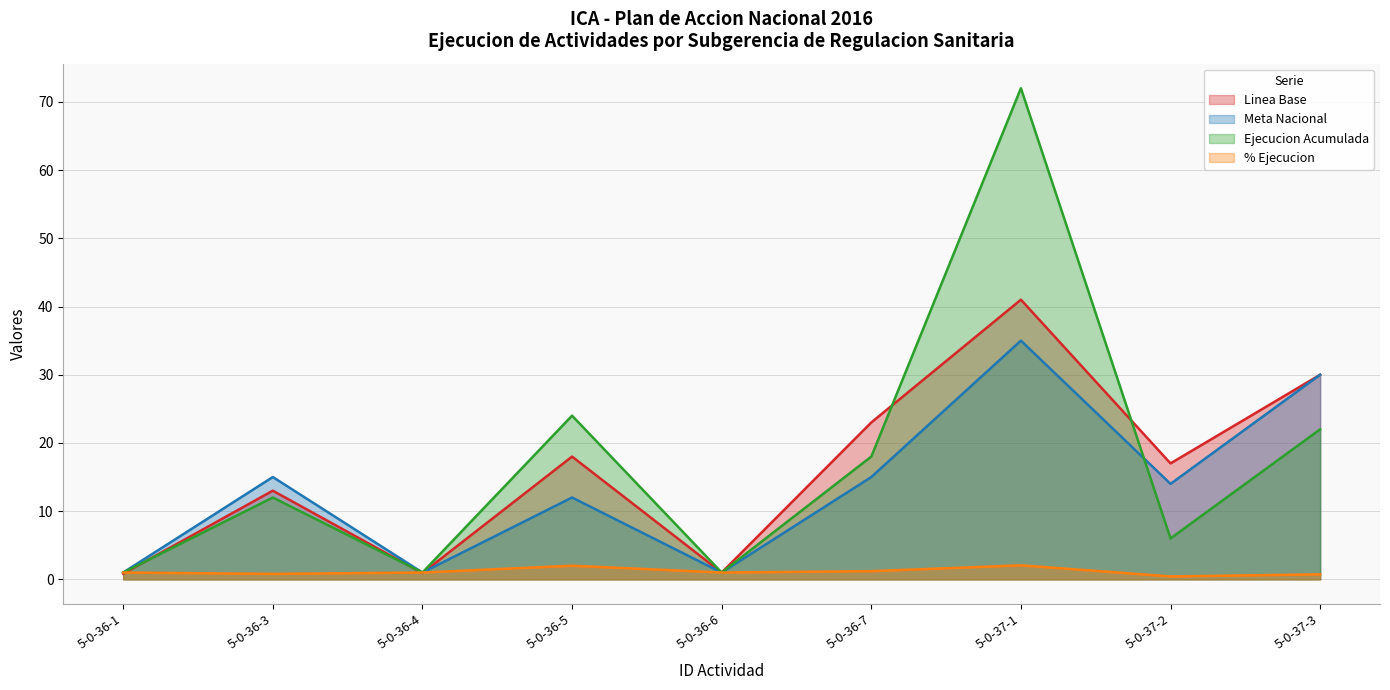

Rank the series at 5-0-36-4 from lowest to highest value.

Linea Base, Meta Nacional, Ejecucion Acumulada, % Ejecucion